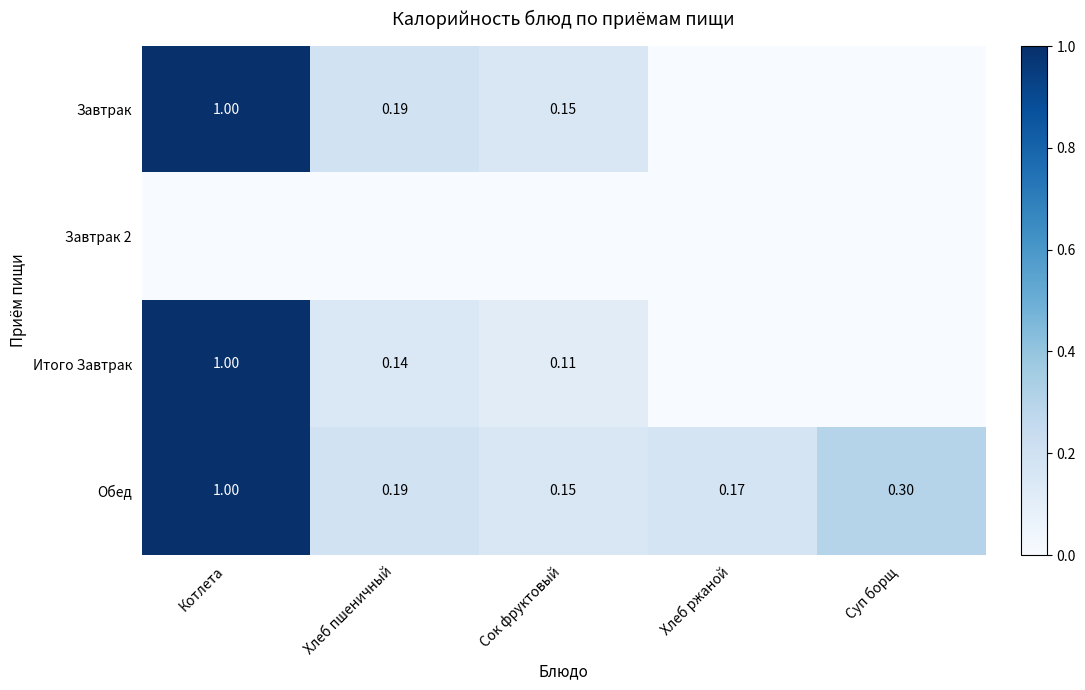

At how many categories does at least one series exceed 0?

5